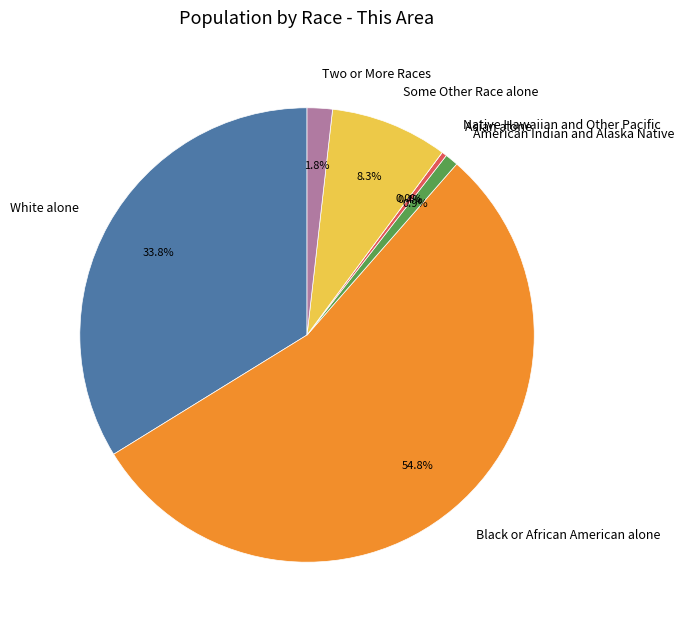

To the nearest percent, what percentage of the pie is American Indian and Alaska Native?

1%